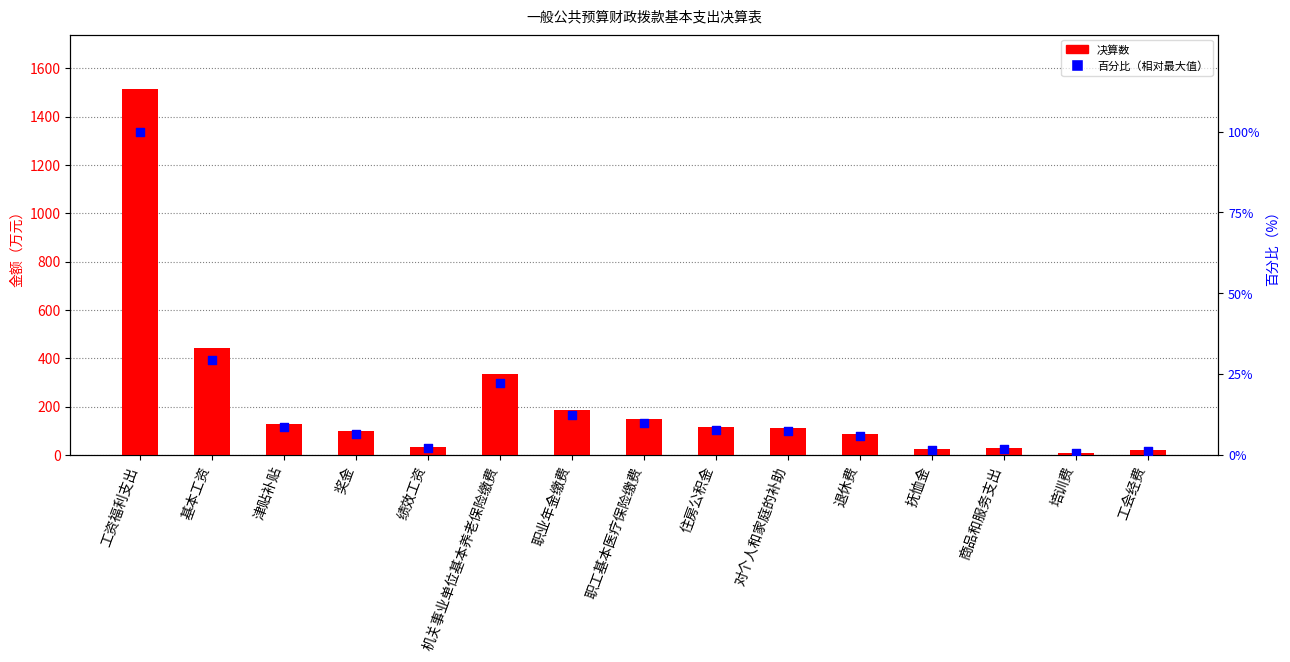

What are all the series names shown in the legend?

决算数（万元）, 百分比（相对最大值）